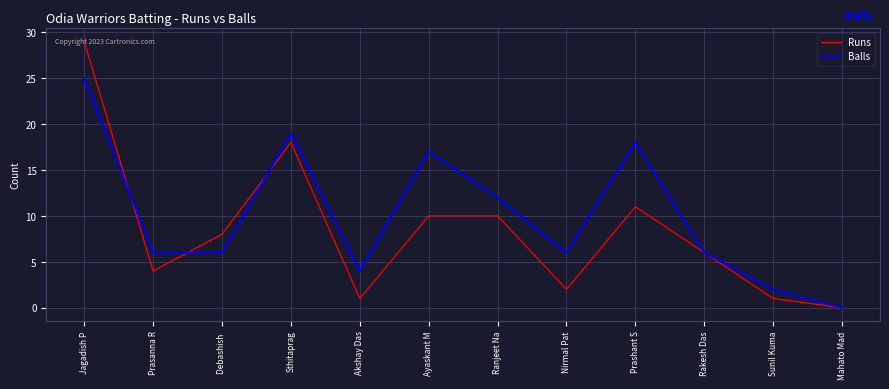

How many values in Balls are above zero?

11